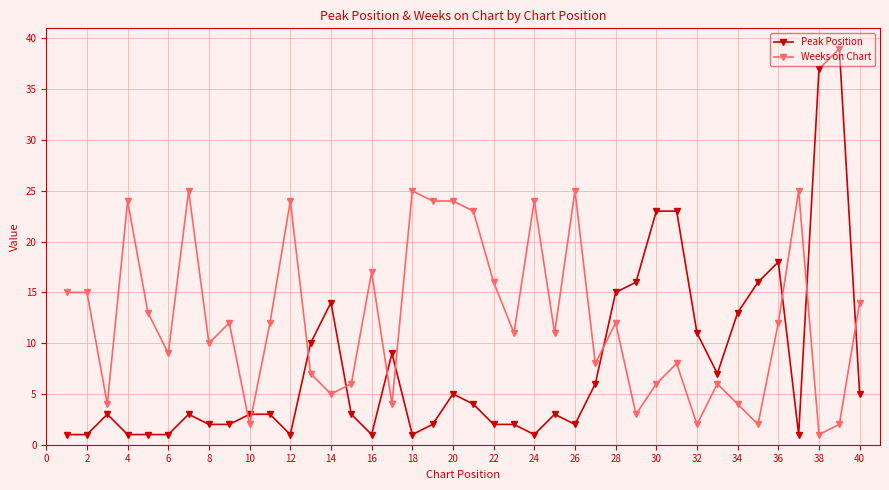

What is the sum of all Peak Position values?

311